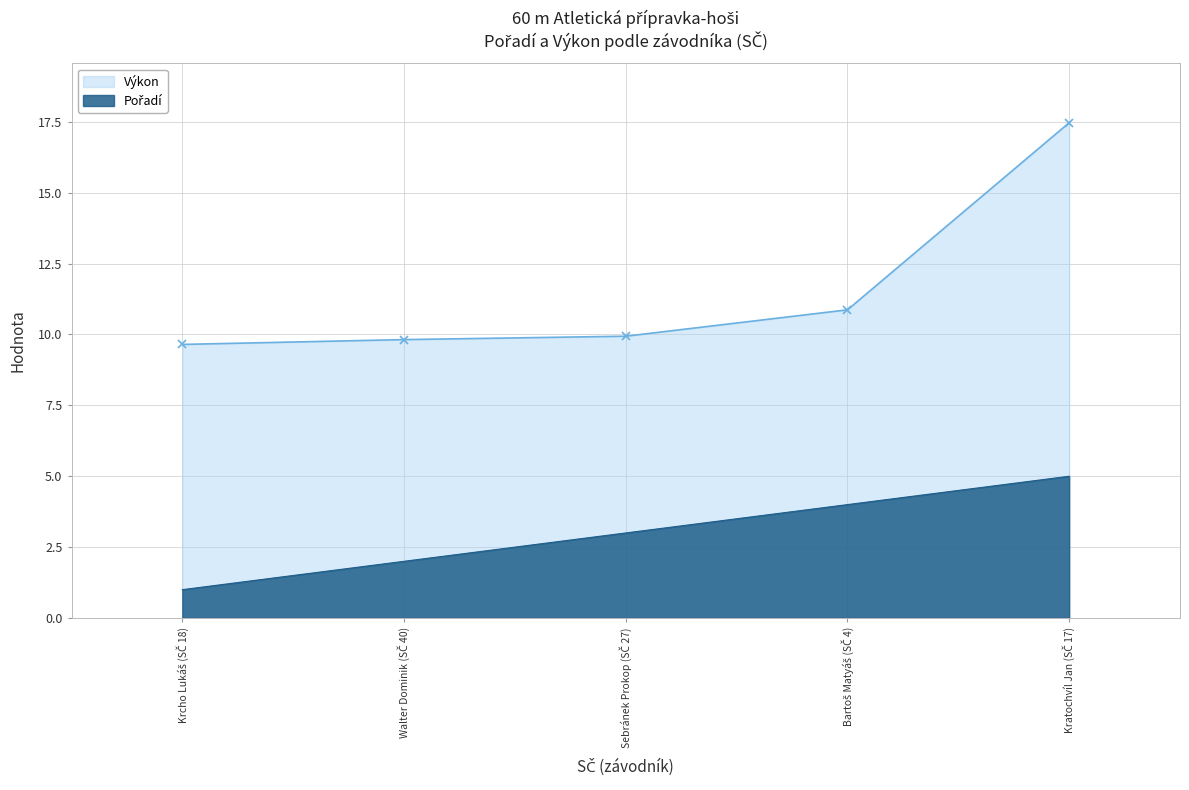

What is the minimum value for Výkon?

9.7